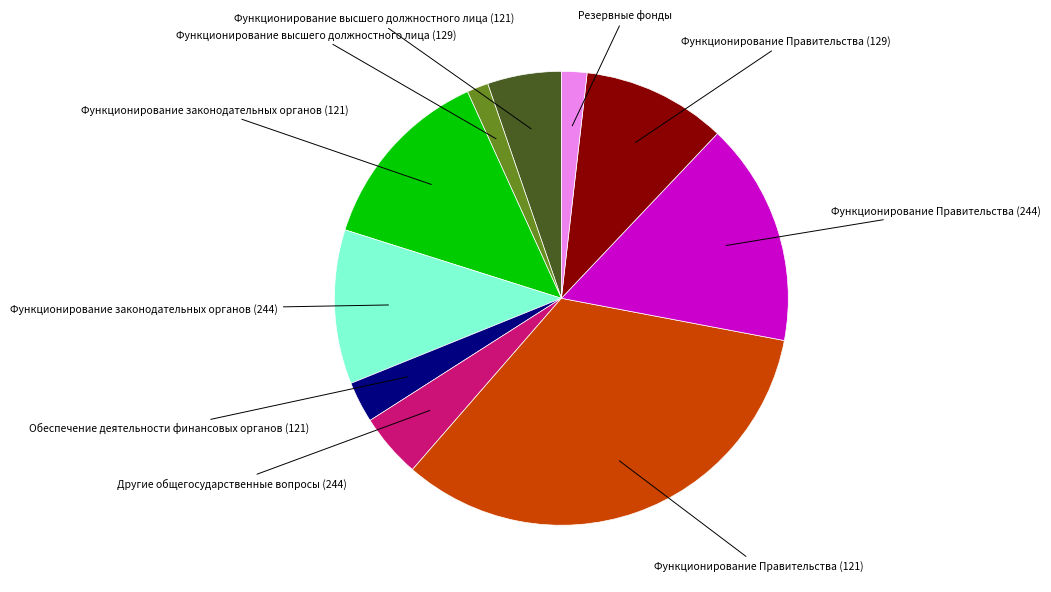

Count the number of slices in the pie.

10